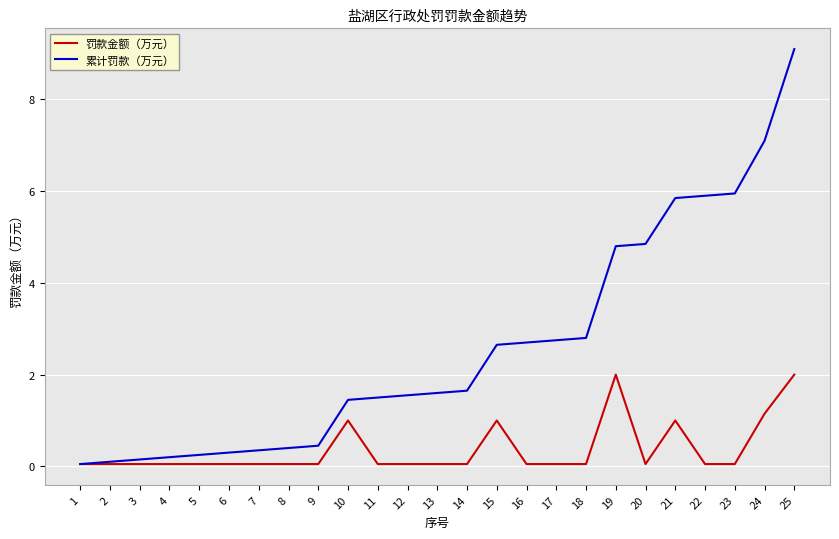

How many values in the 累计罚款（万元） series exceed 1?

16